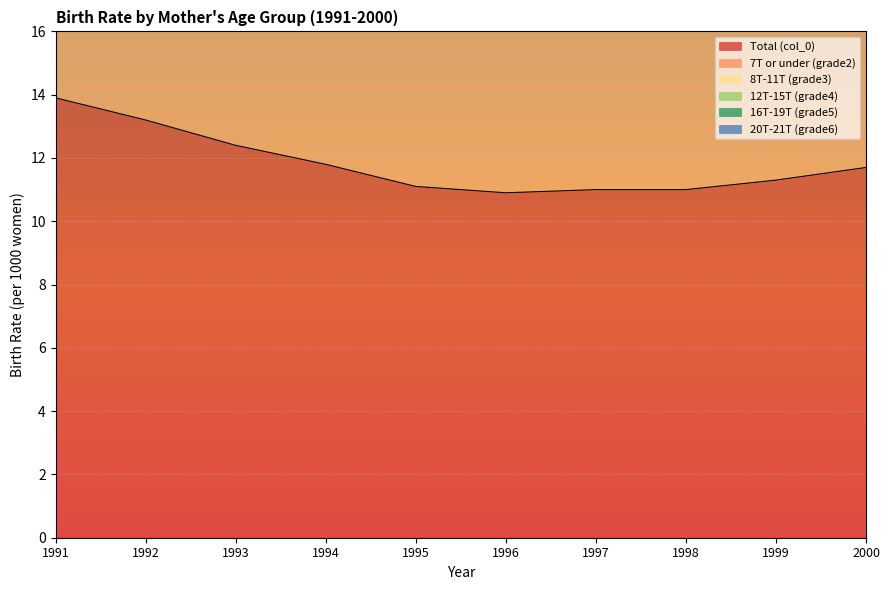

How many interior local valleys does the 8T-11T (grade3) series have?

1